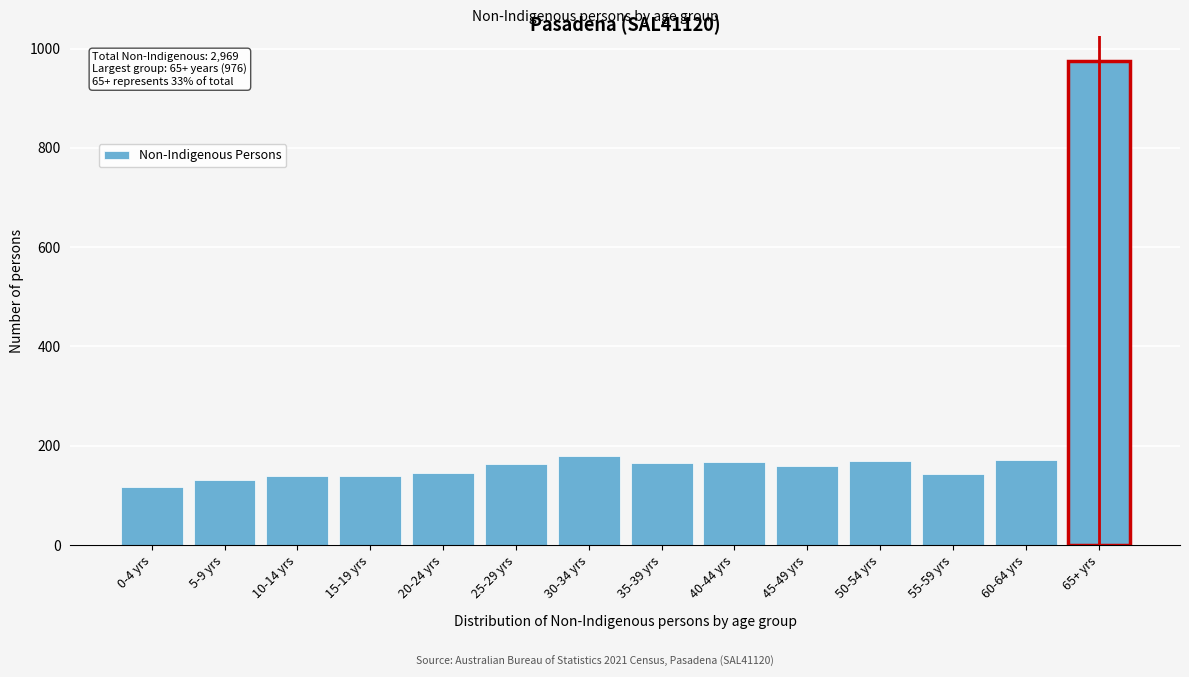

What is the approximate value at 45-49 yrs, to the nearest 10?

160